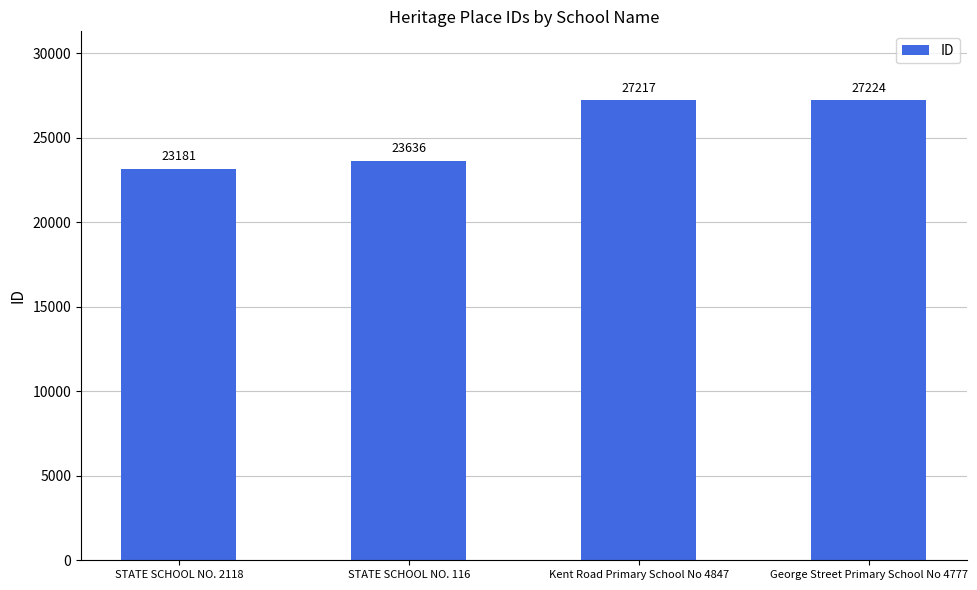

What position from the right is STATE SCHOOL NO. 2118?

4